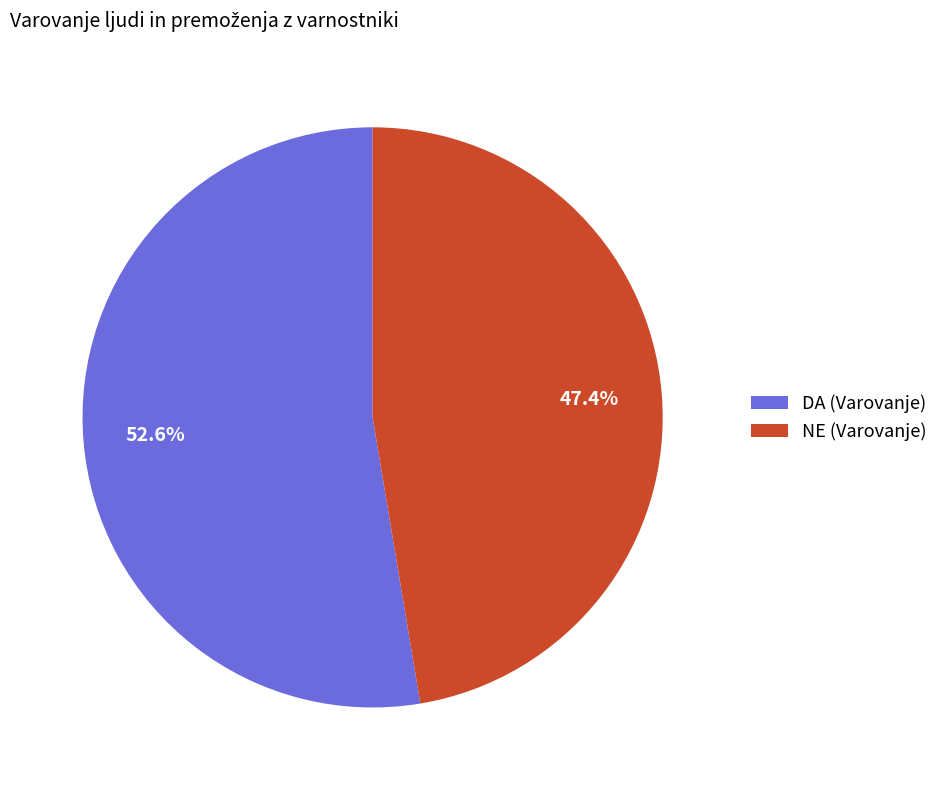

To the nearest percent, what is the difference between the DA (Varovanje) and NE (Varovanje) slice percentages?

5%